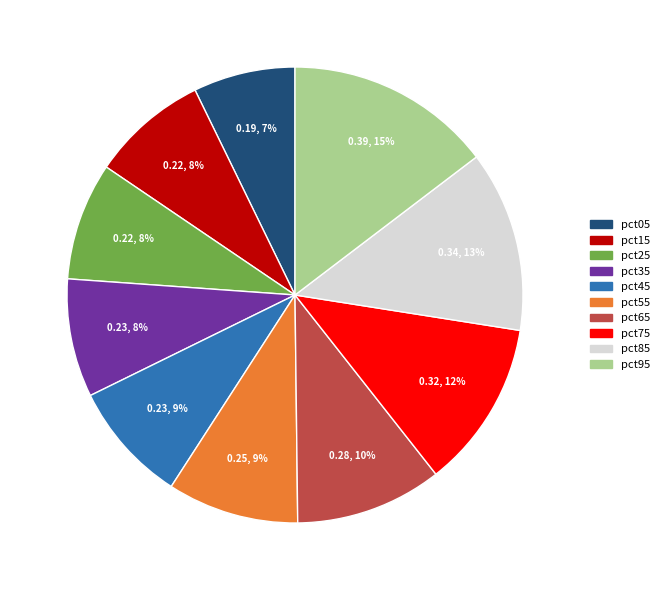

To the nearest percent, what is the average slice percentage?

10%